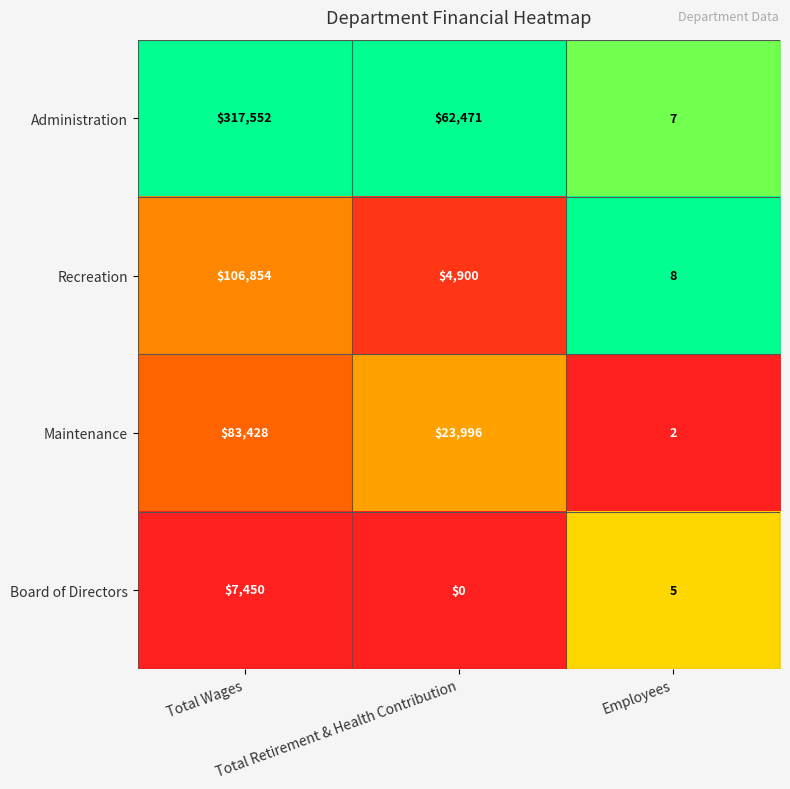

At which category is the sum across all series the highest?

Total Wages